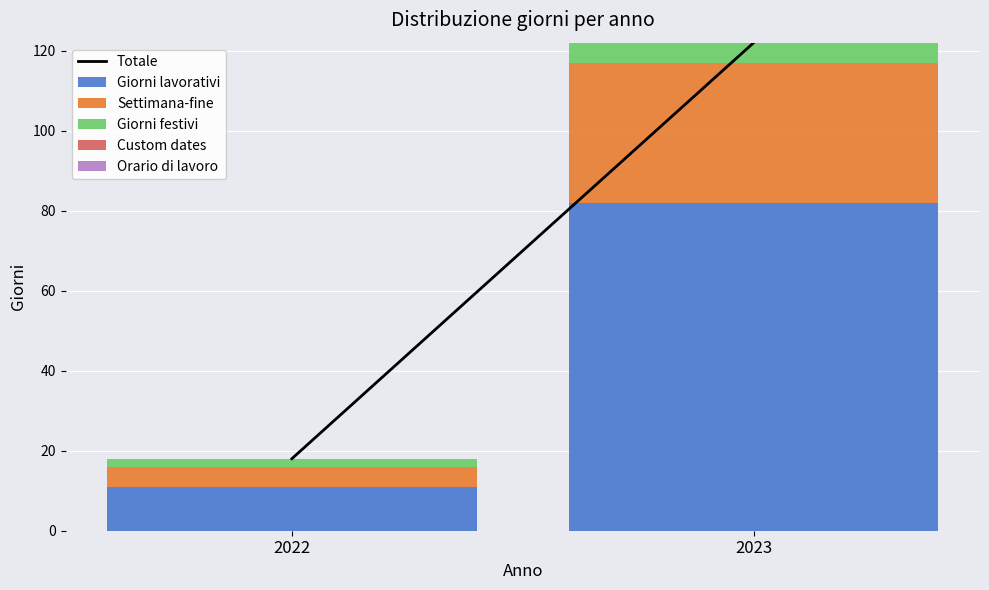

At which label does Giorni lavorativi reach its peak?

2023